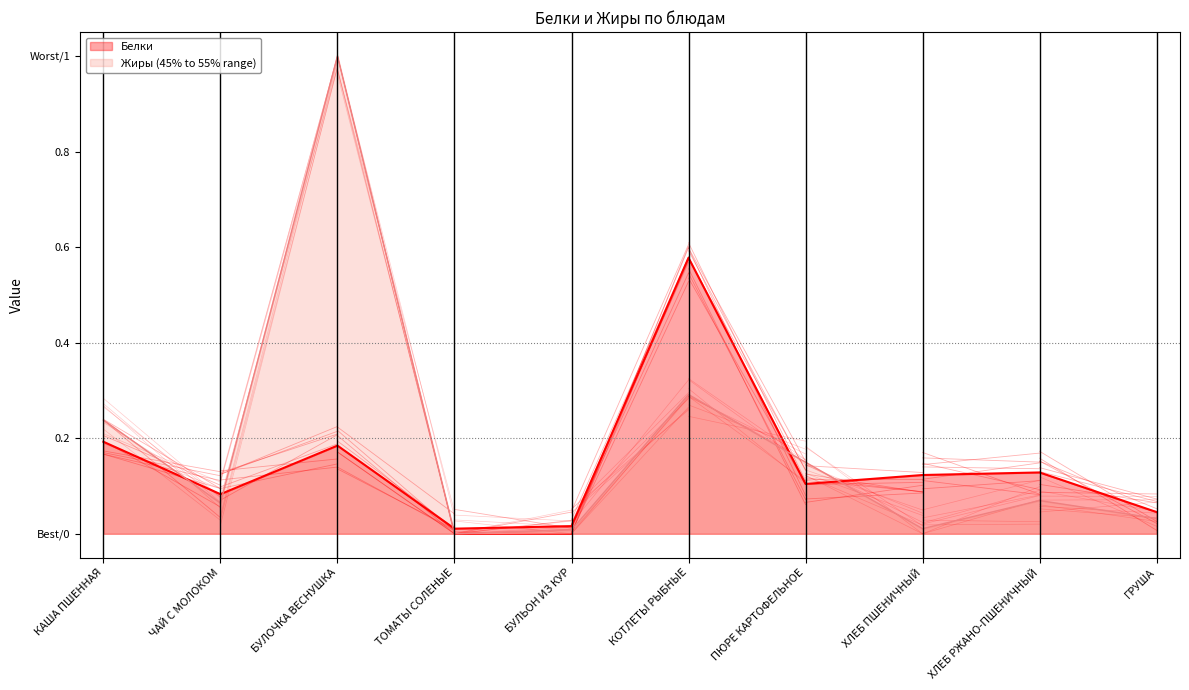

True or false: Белки and Жиры intersect in this chart.

True